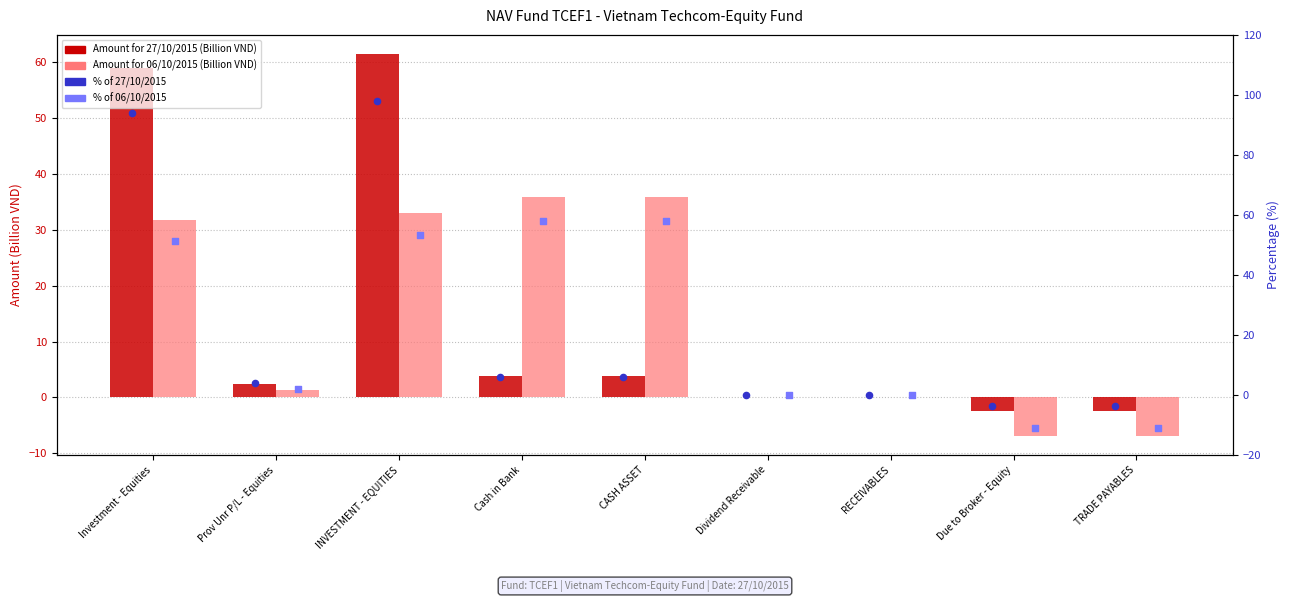

Which series has the largest total across all categories?

% of 27/10/2015